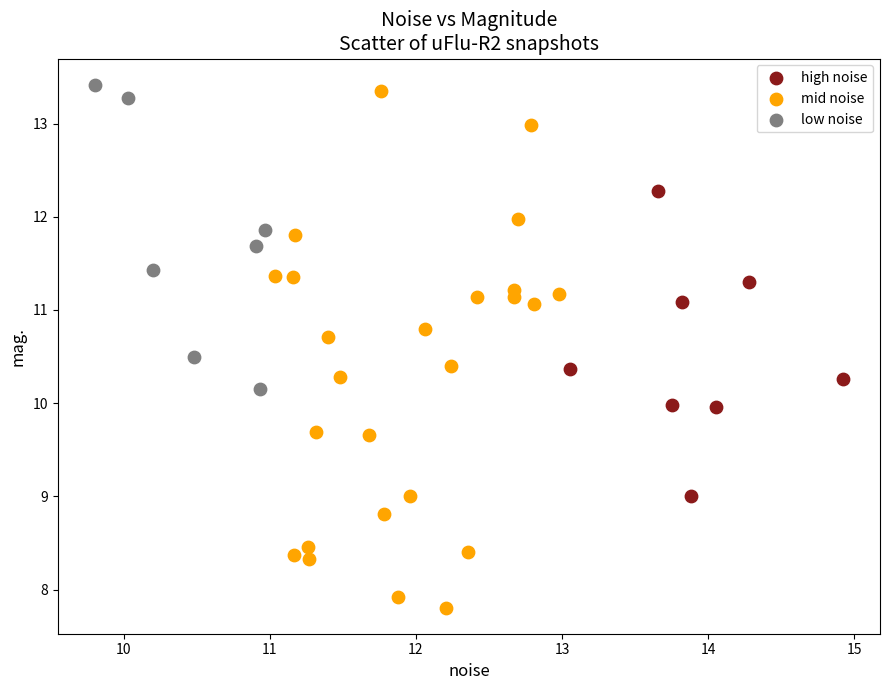

Which series has the widest spread of Y values?

mid noise